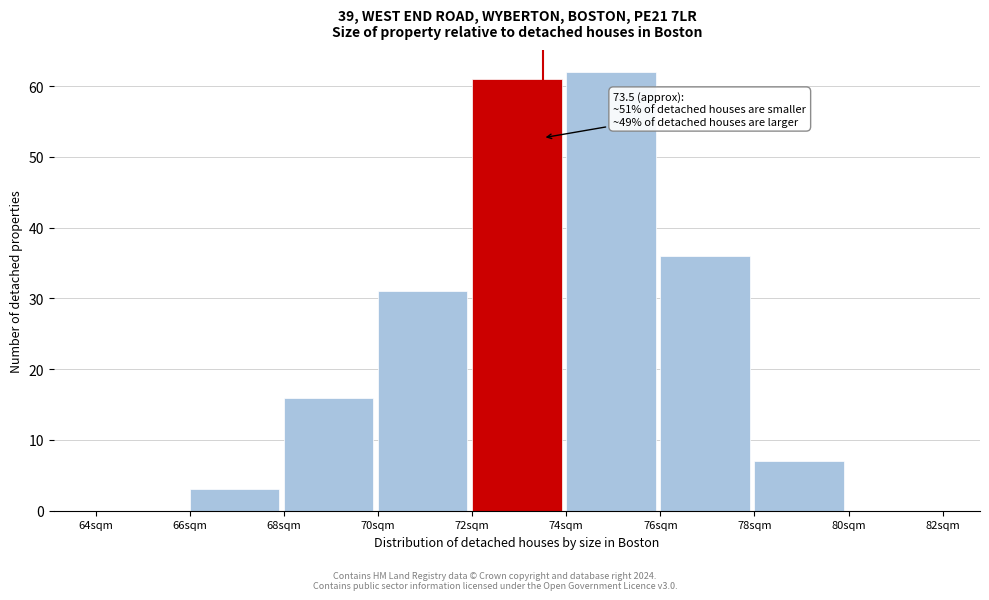

Over which range of the x-axis is the bar tallest?

74 to 76